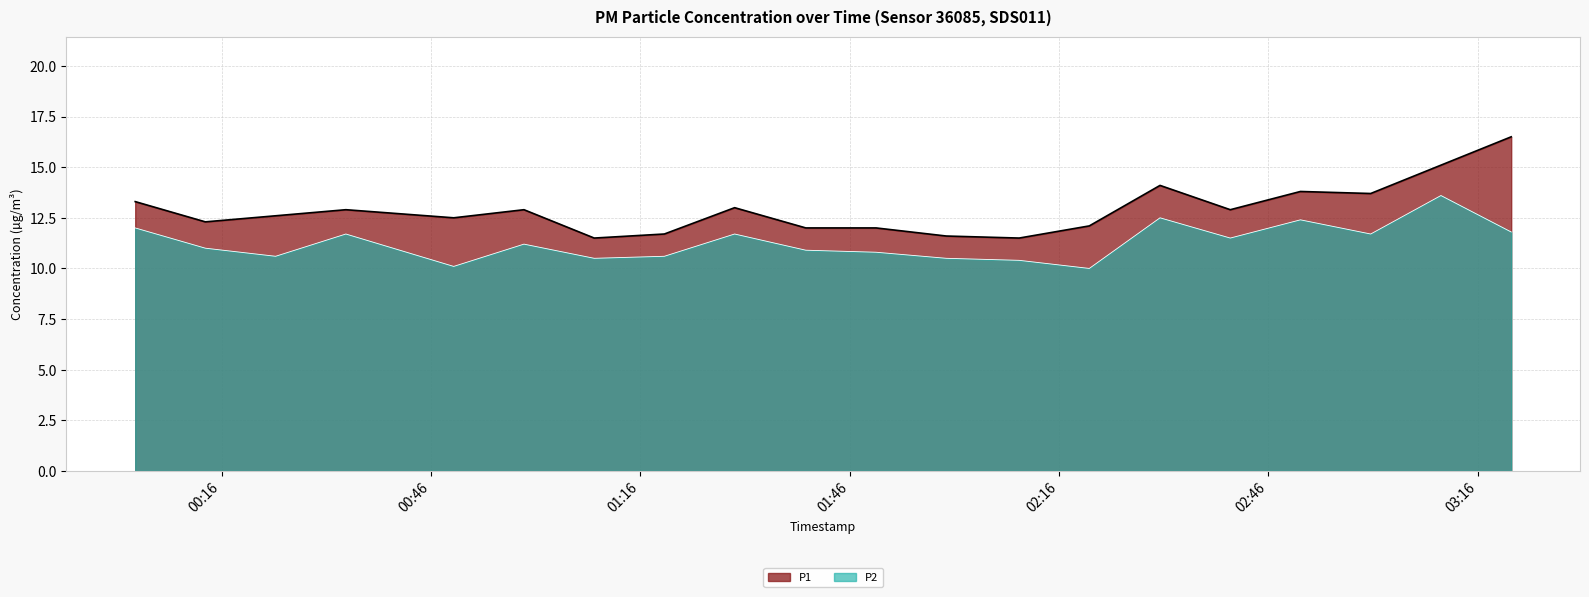

Reading left to right, extract all data points from this chart.

P1: 13.3	12.3	12.6	12.9	12.5	12.9	11.5	11.7	13.0	12.0	12.0	11.6	11.5	12.1	14.1	12.9	13.8	13.7	15.1	16.5
P2: 12.0	11.0	10.6	11.7	10.1	11.2	10.5	10.6	11.7	10.9	10.8	10.5	10.4	10.0	12.5	11.5	12.4	11.7	13.6	11.8